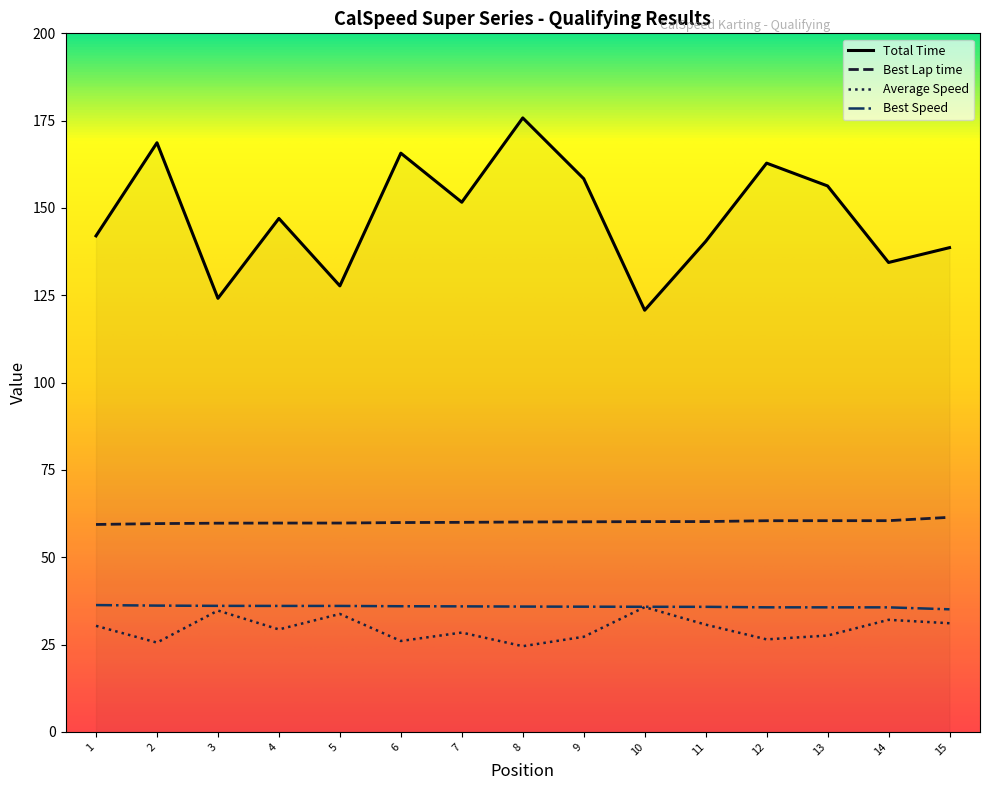

True or false: Average Speed and Total Time cross at least once.

False